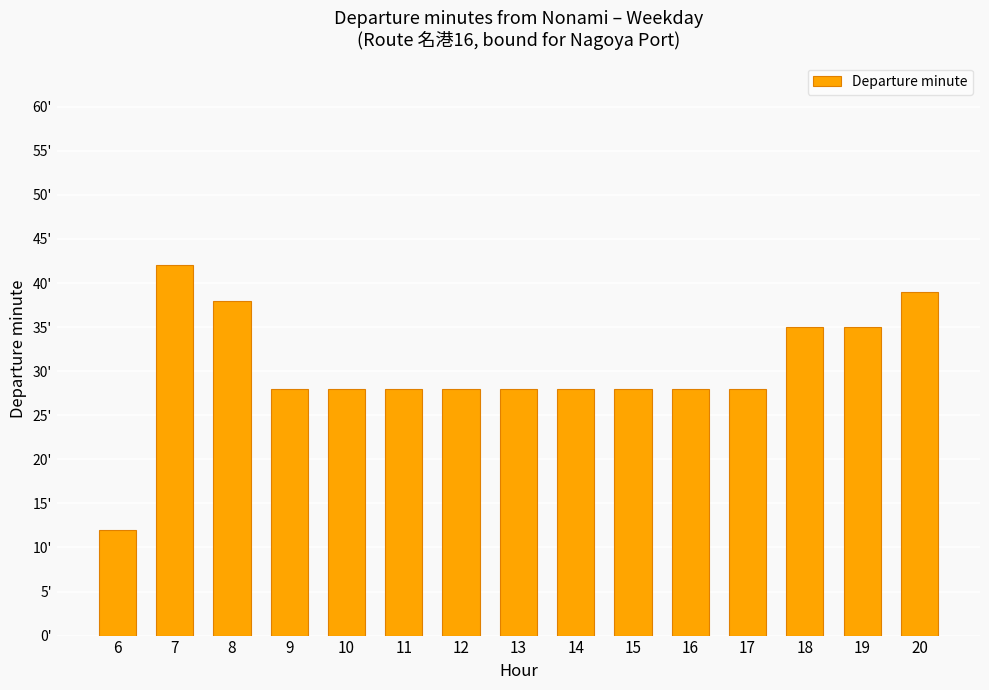

The value at 13 is 41. True or false?

False